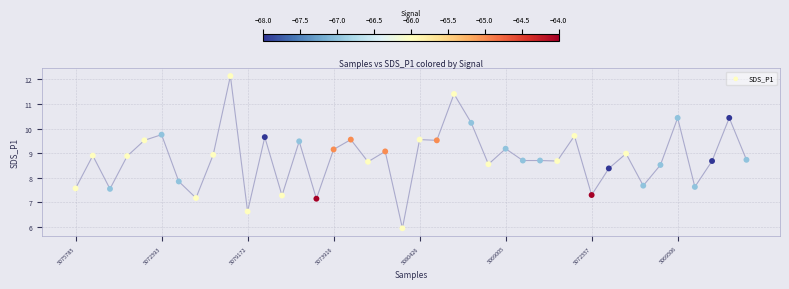

What is the range of Y values (max minus min)?

6.2